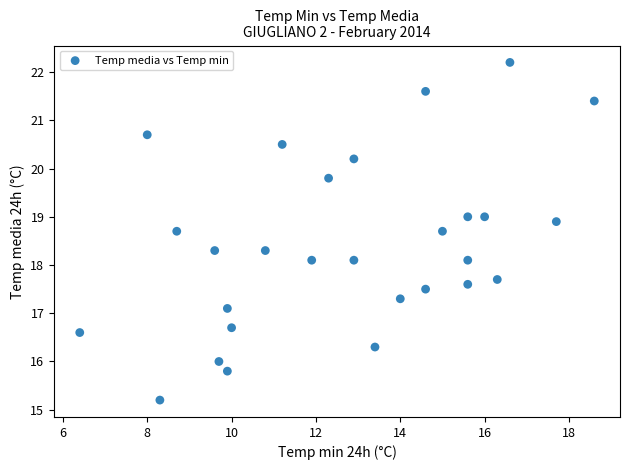

What is the range of X values (max minus min)?

12.2